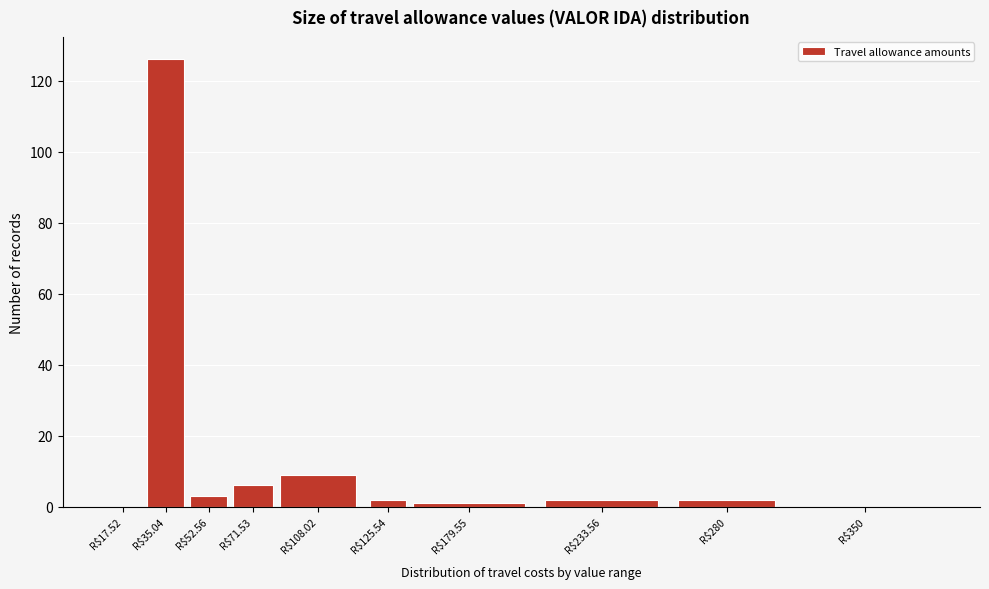

True or false: the data shows 71 at R$35.04.

False